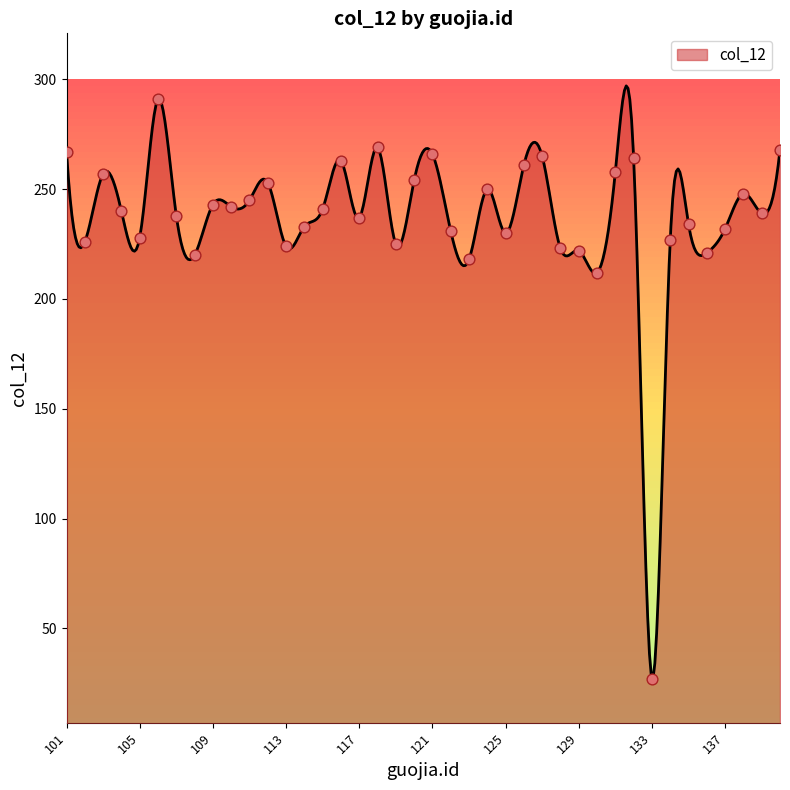

Which has a higher value, 109 or 120?

120